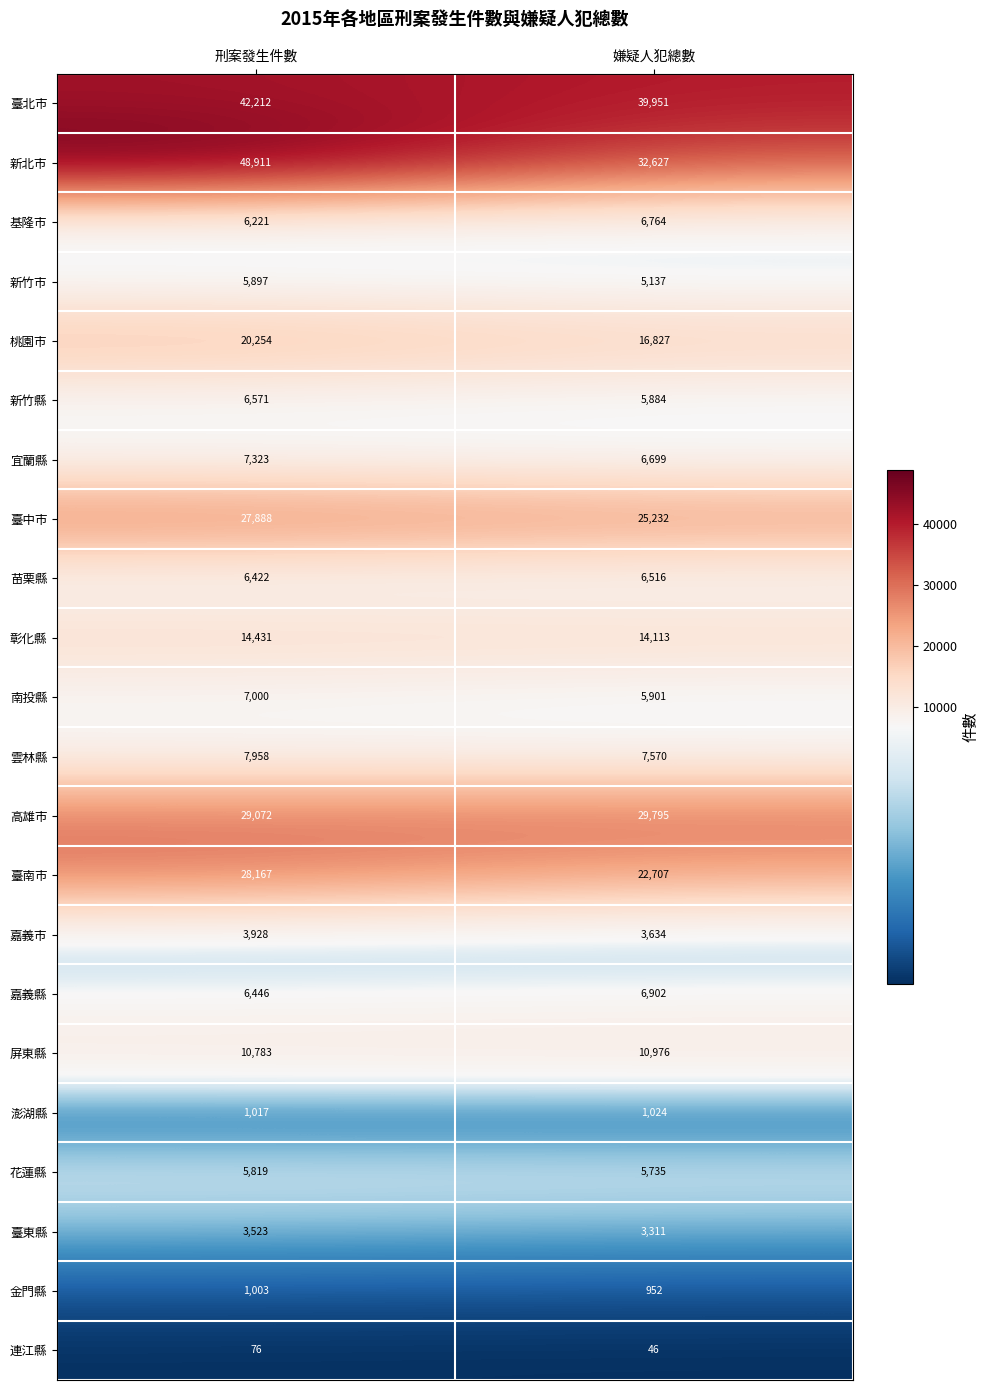

What is the sum of all 金門縣 values?

1955